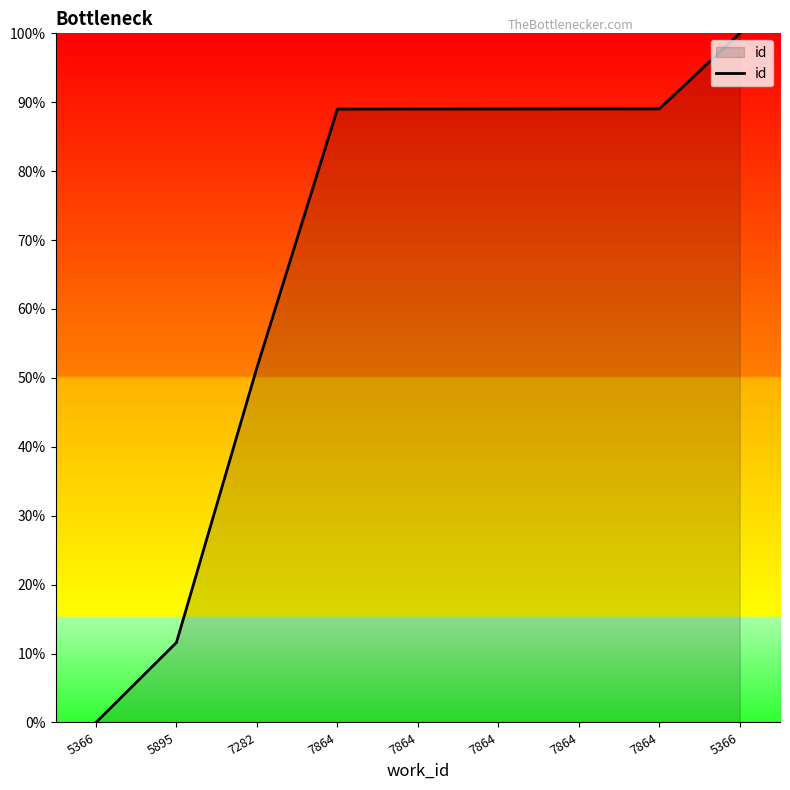

Does the chart have visible grid lines?

No